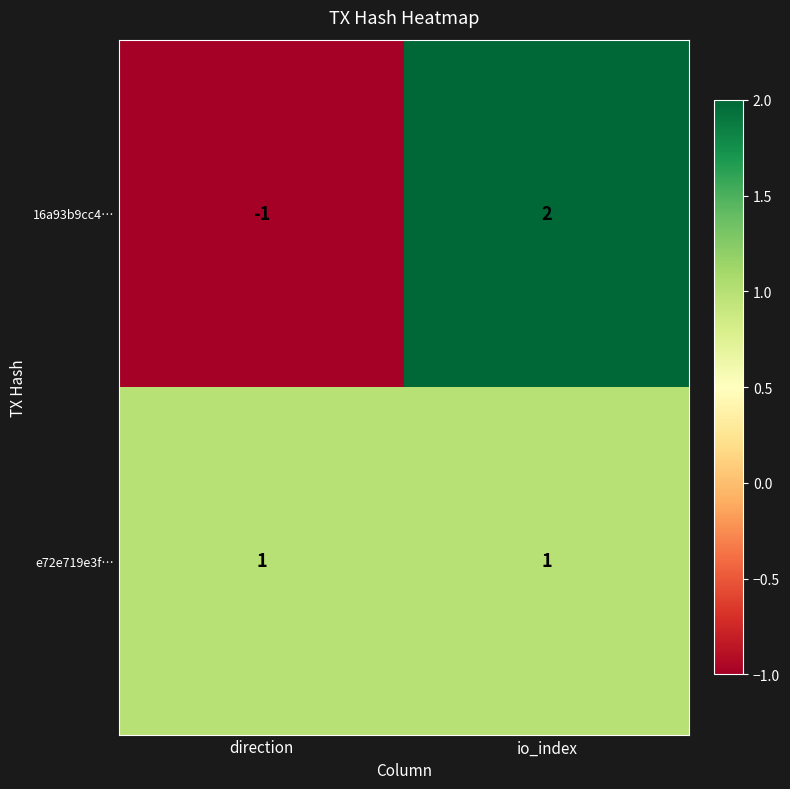

Between direction and io_index, which series saw the biggest shift?

16a93b9cc4…